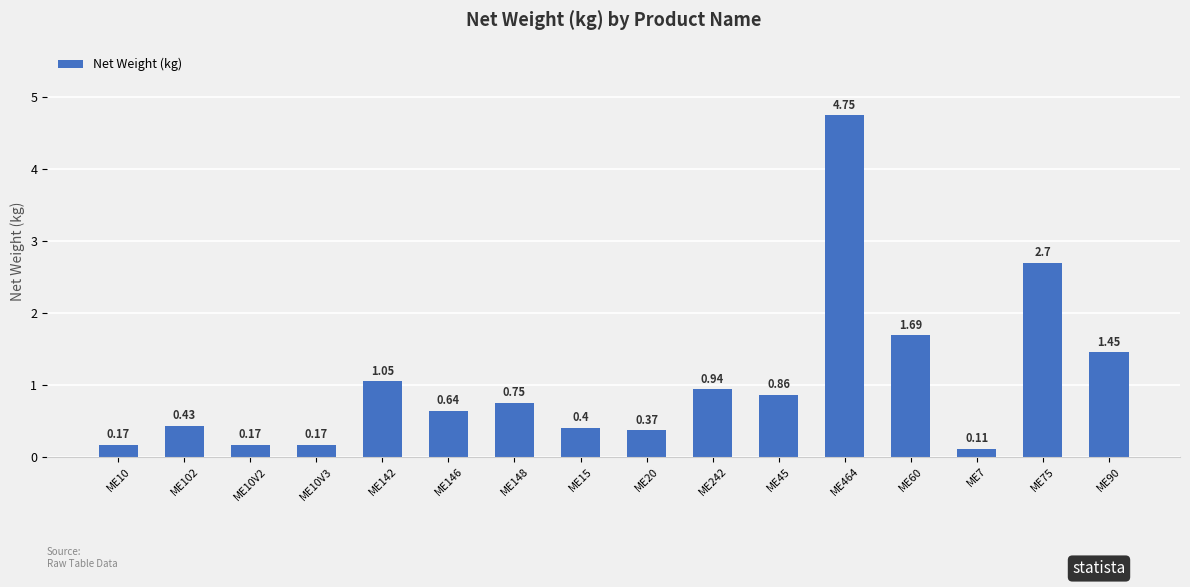

What is the average value?

1.0